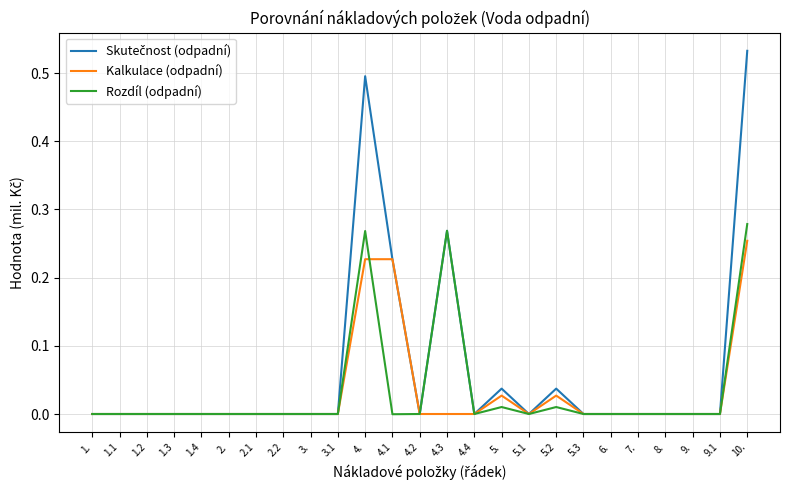

Which category has the highest value in the Kalkulace (odpadní) series?

10.